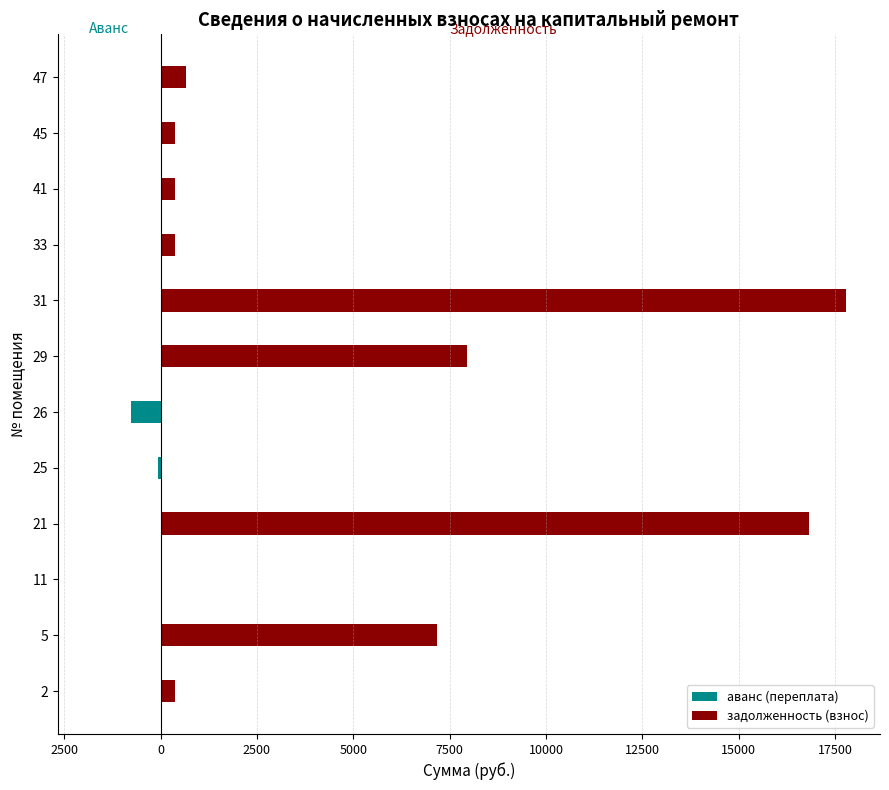

Rank the series by their average value, from highest to lowest.

задолженность (взнос), аванс (переплата)